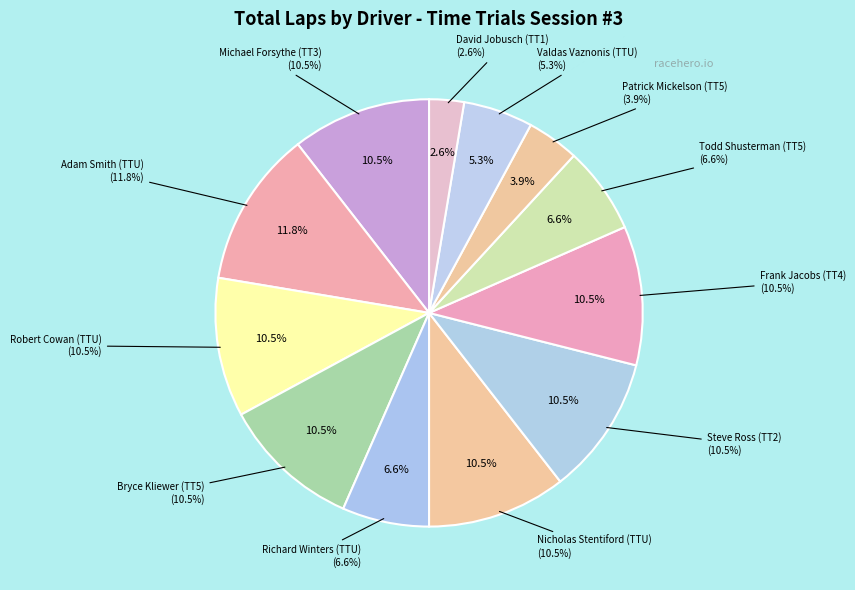

Rank the categories by value from lowest to highest.

David Jobusch (TT1), Patrick Mickelson (TT5), Valdas Vaznonis (TTU), Richard Winters (TTU), Todd Shusterman (TT5), Michael Forsythe (TT3), Robert Cowan (TTU), Bryce Kliewer (TT5), Nicholas Stentiford (TTU), Steve Ross (TT2), Frank Jacobs (TT4), Adam Smith (TTU)